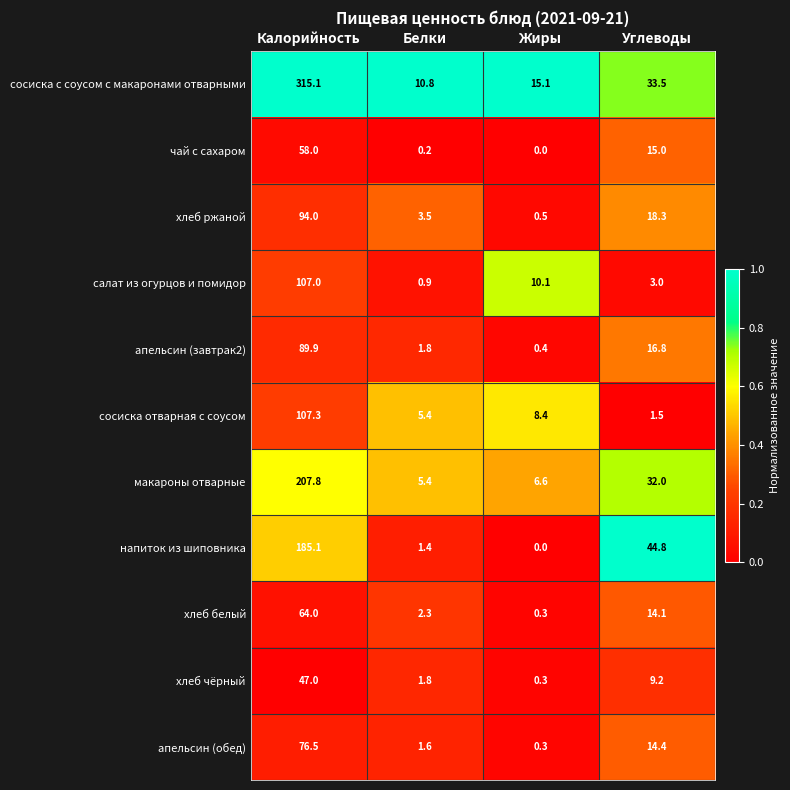

Rank the categories by сосиска отварная с соусом value from highest to lowest.

Калорийность, Жиры, Белки, Углеводы